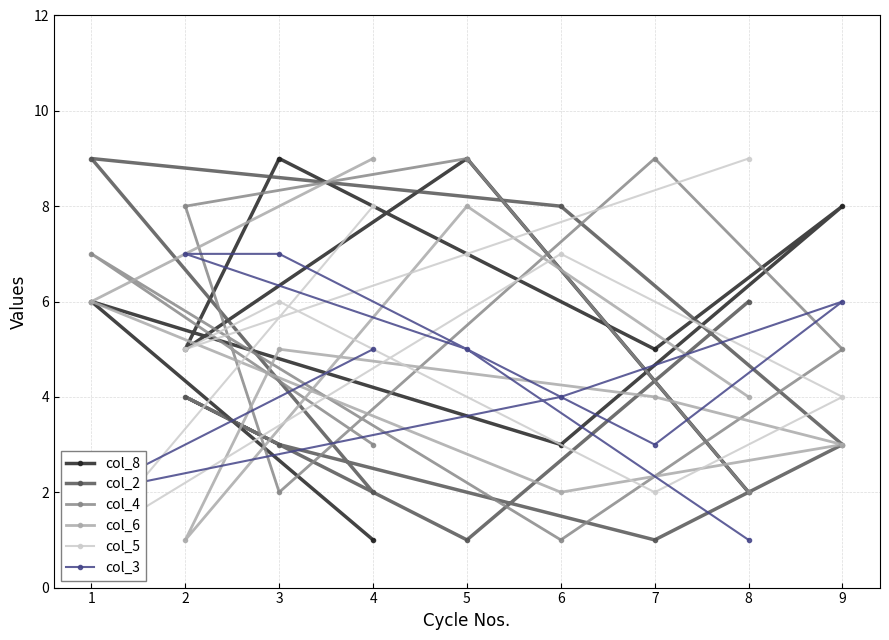

True or false: col_6 has a value of 5 at 3.

True